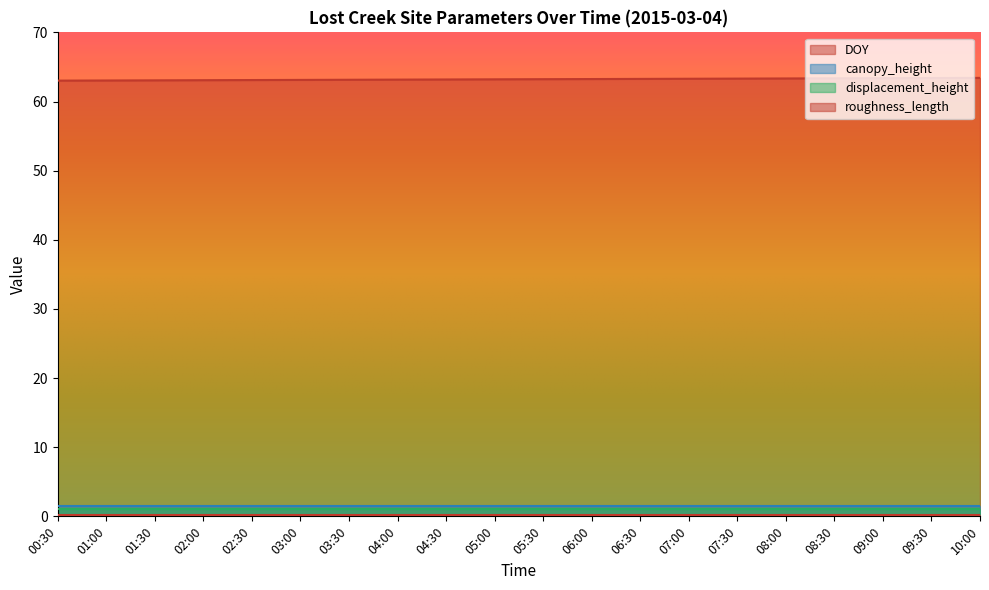

What is the average value of the canopy_height series?

1.5